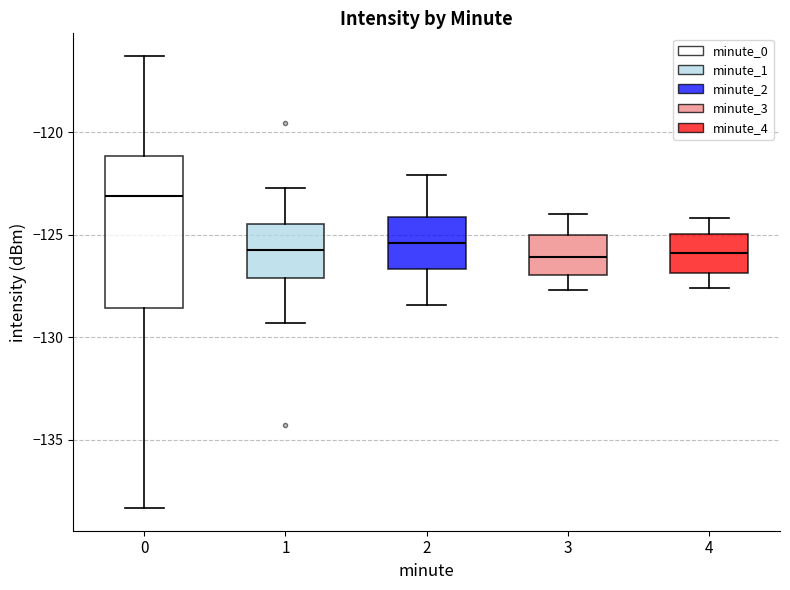

Reading left to right, transcribe this box plot: for each box, give where its median line is, the range the box spans, and where its two whiskers end, as read against the y-axis. The values are not printed on the chart, so give them approximately, as read against the axis.

0: median -123.0, box -128.5 to -121.0, whiskers -138.5 to -116.5
1: median -125.5, box -127.0 to -124.5, whiskers -129.5 to -122.5
2: median -125.5, box -126.5 to -124.0, whiskers -128.5 to -122.0
3: median -126.0, box -127.0 to -125.0, whiskers -127.5 to -124.0
4: median -126.0, box -127.0 to -125.0, whiskers -127.5 to -124.0